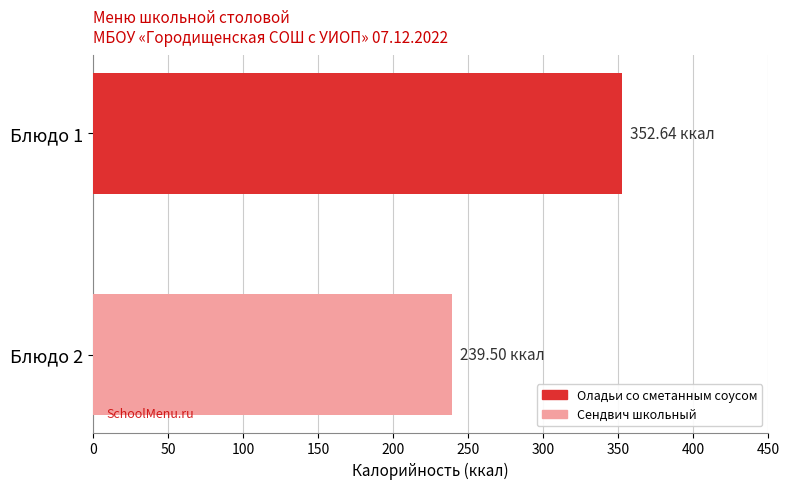

Which series has the largest range (max minus min)?

Оладьи со сметанным соусом